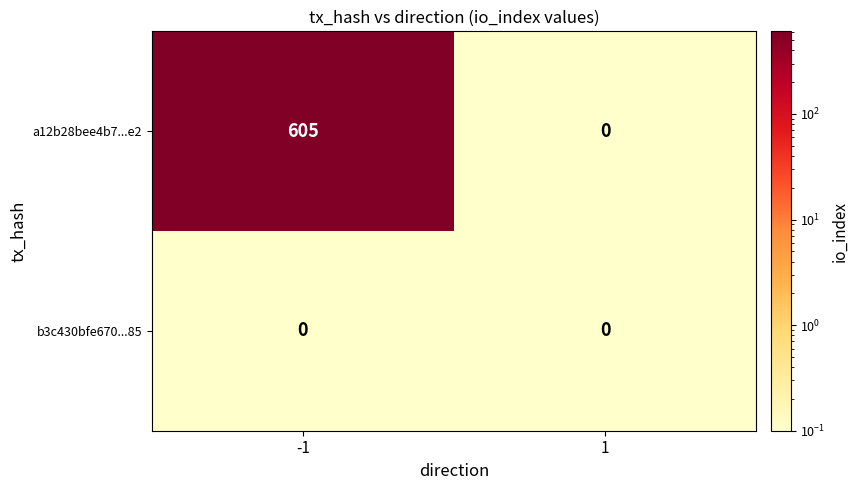

What is the greatest value displayed?

605